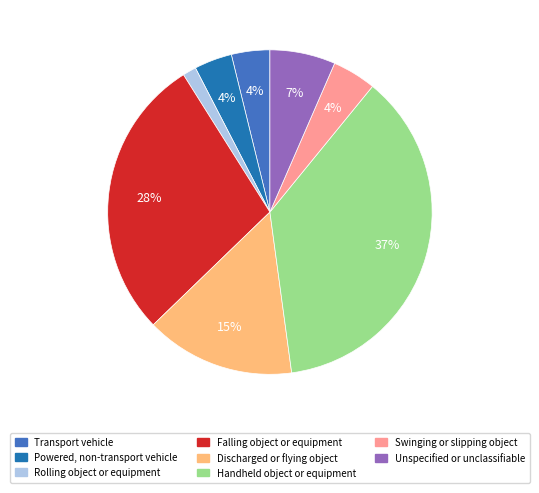

Which category has the smallest portion of the pie?

Rolling object or equipment